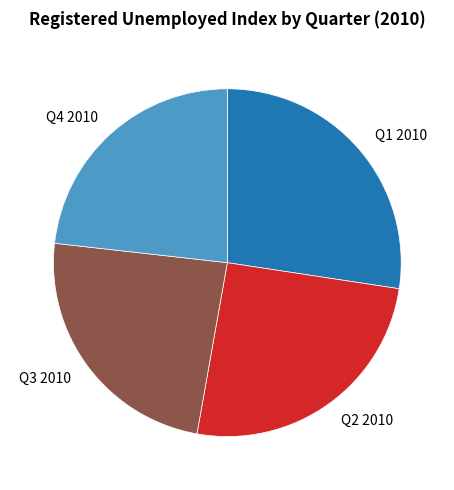

What is the ratio of the value at Q3 2010 to the value at Q4 2010?

1.0